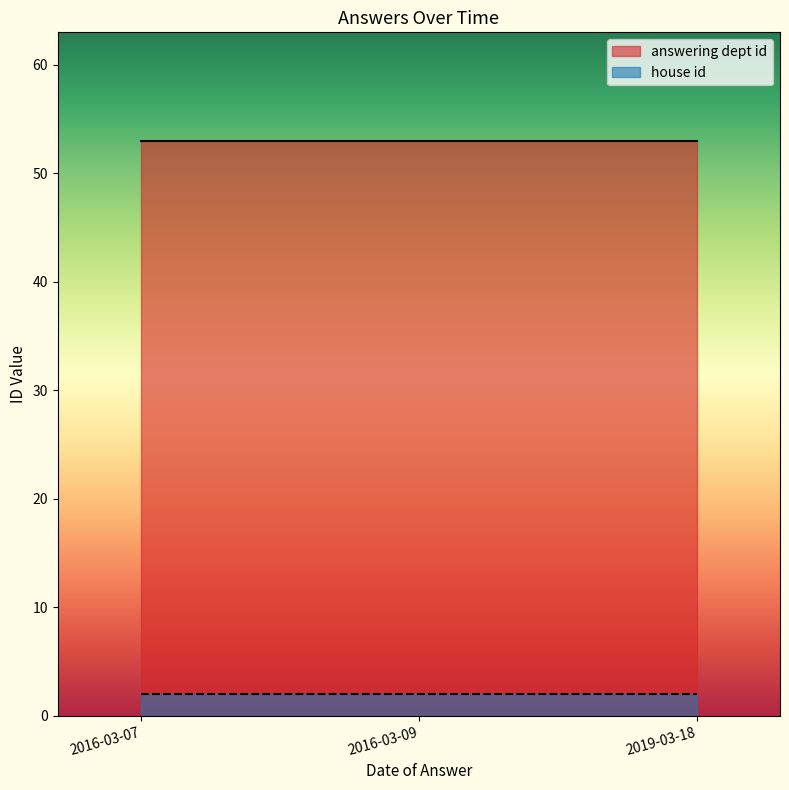

The answering dept id series shows 53 at 2016-03-07. True or false?

True